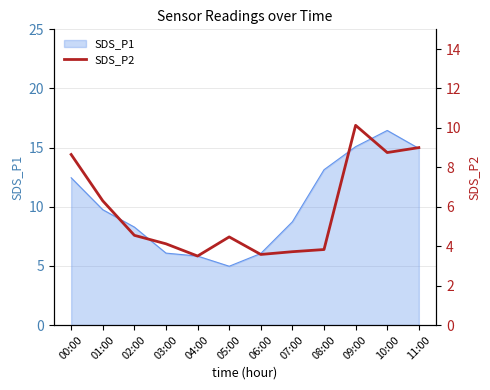

At which label is the value closest to 6?

01:00